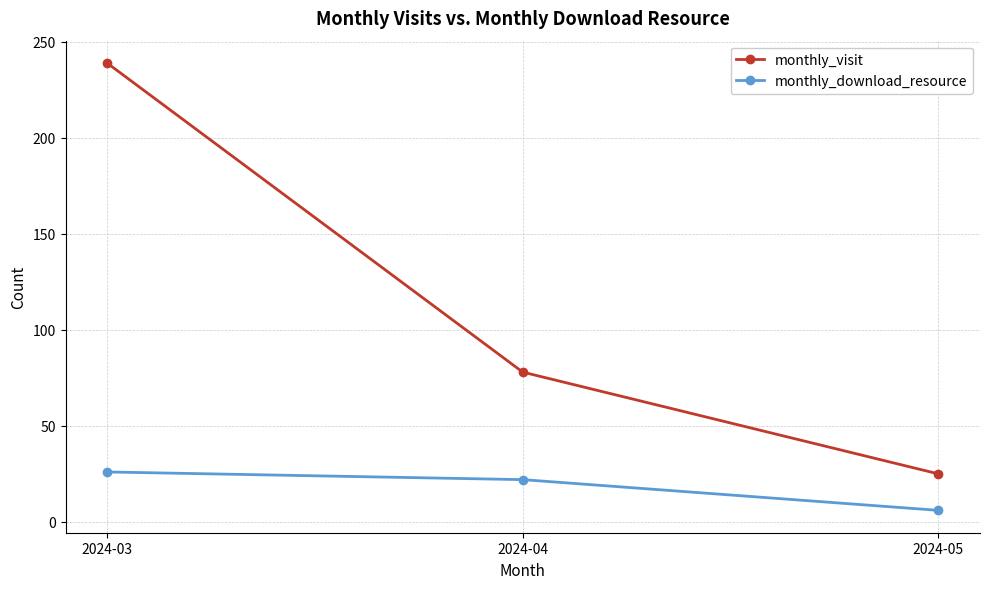

At which category is the sum across all series the highest?

2024-03